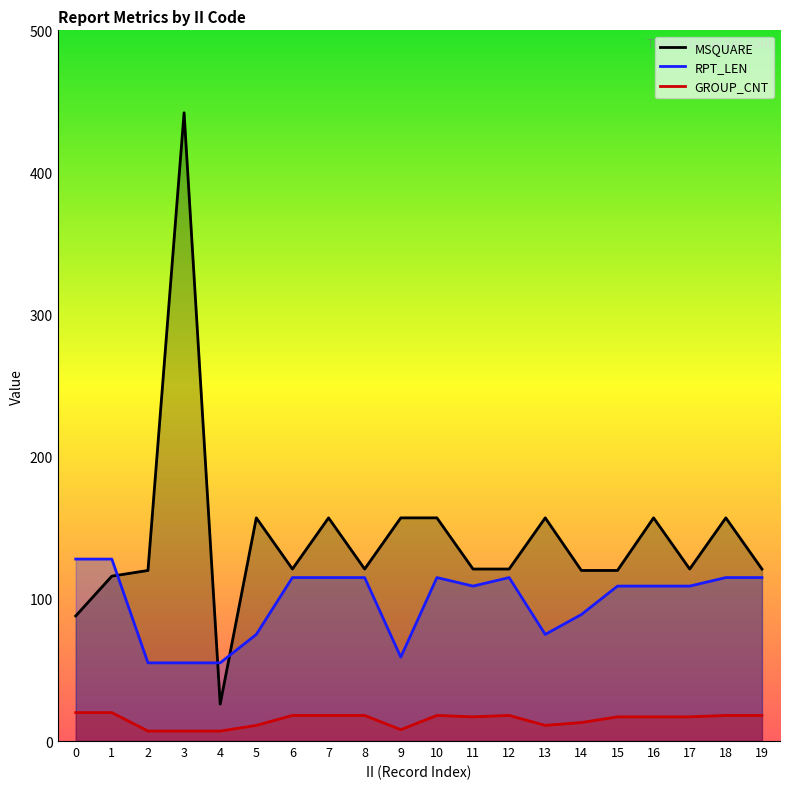

After their last crossing, which series has the higher values: MSQUARE or RPT_LEN?

MSQUARE